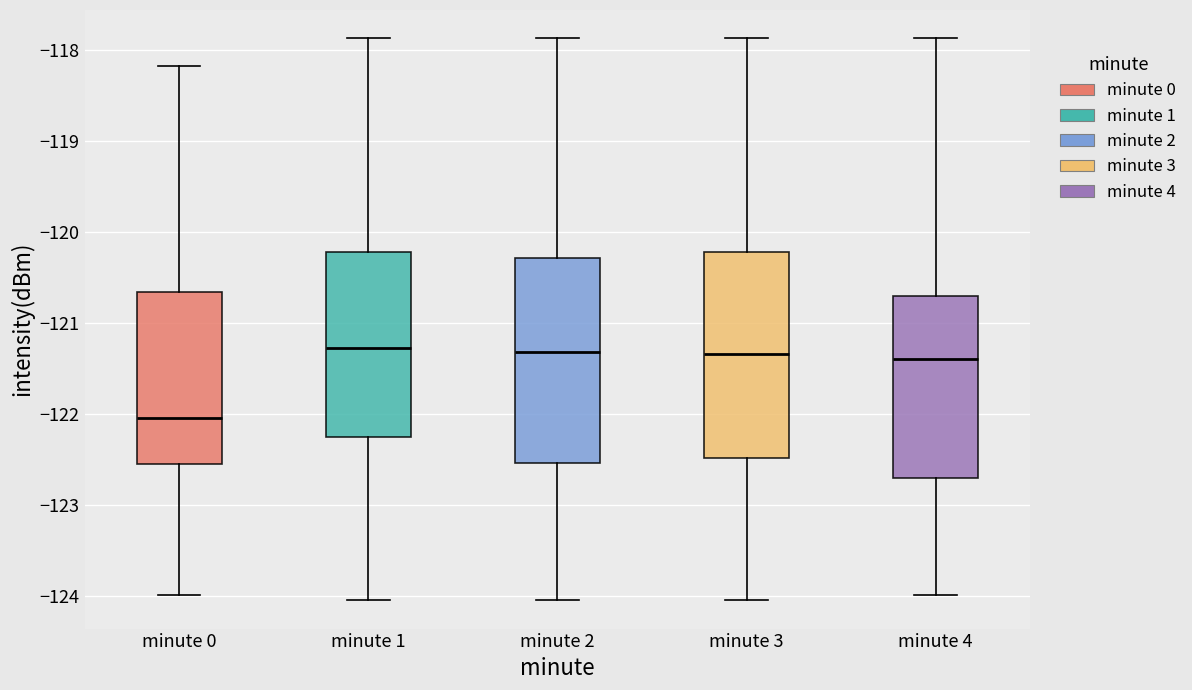

Reading left to right, transcribe this box plot: for each box, give where its median line is, the range the box spans, and where its two whiskers end, as read against the y-axis. The values are not printed on the chart, so give them approximately, as read against the axis.

minute 0: median -122.0, box -122.5 to -120.7, whiskers -124.0 to -118.2
minute 1: median -121.3, box -122.3 to -120.2, whiskers -124.1 to -117.9
minute 2: median -121.3, box -122.5 to -120.3, whiskers -124.1 to -117.9
minute 3: median -121.3, box -122.5 to -120.2, whiskers -124.1 to -117.9
minute 4: median -121.4, box -122.7 to -120.7, whiskers -124.0 to -117.9